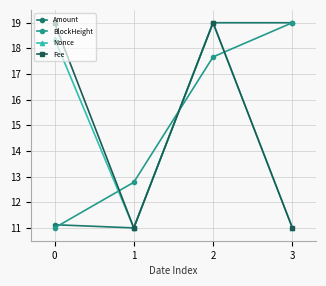

What is the value of the Fee point at the 4th from the left?

11.0